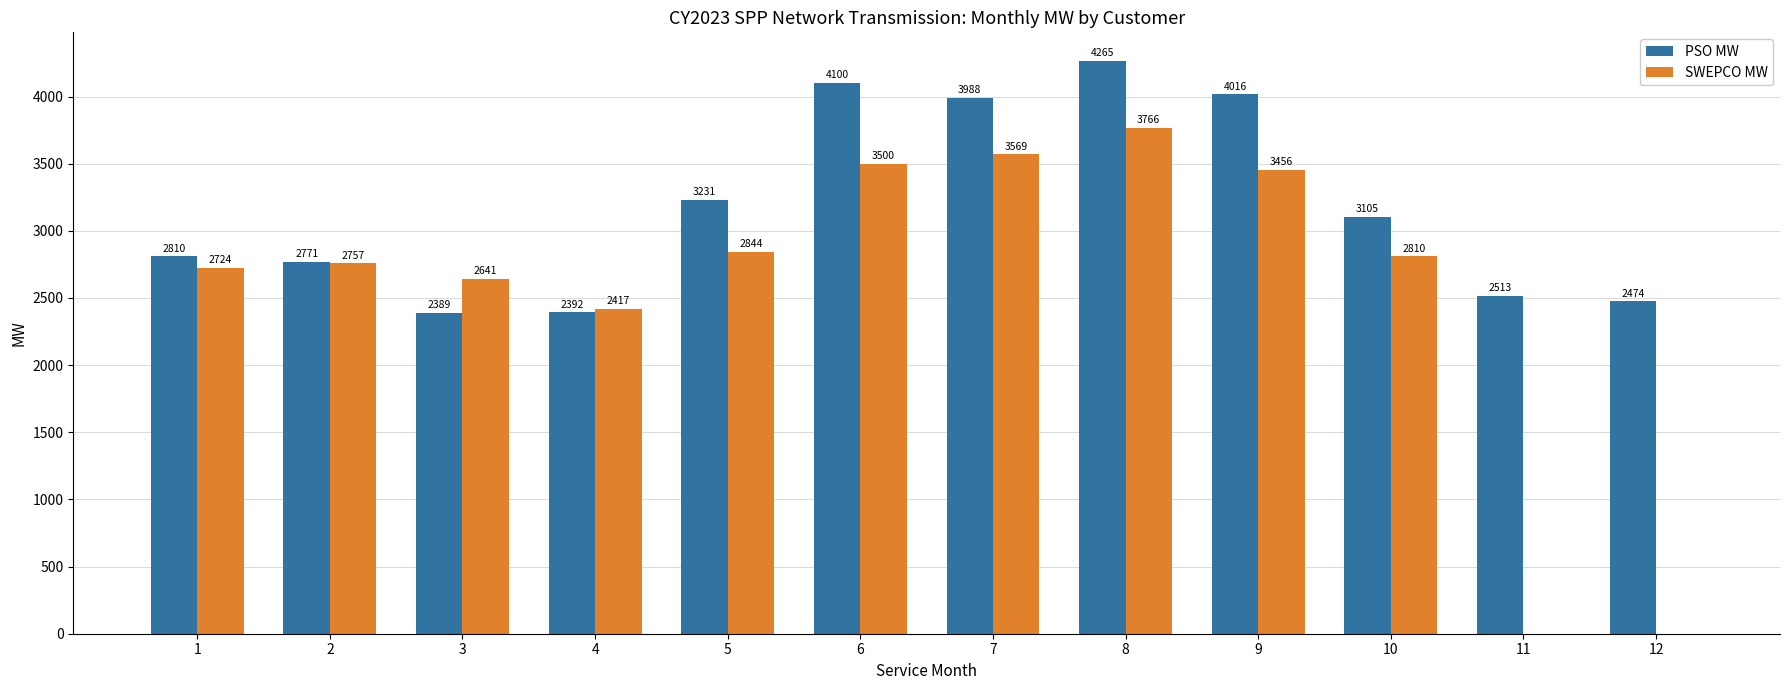

Where does the SWEPCO MW series first go above 2810?

5